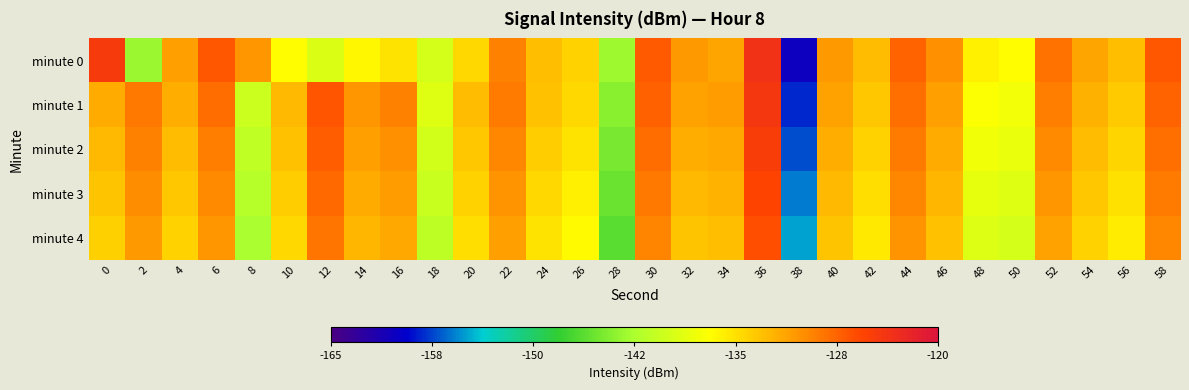

What is the total value across all series at 44?

-644.0